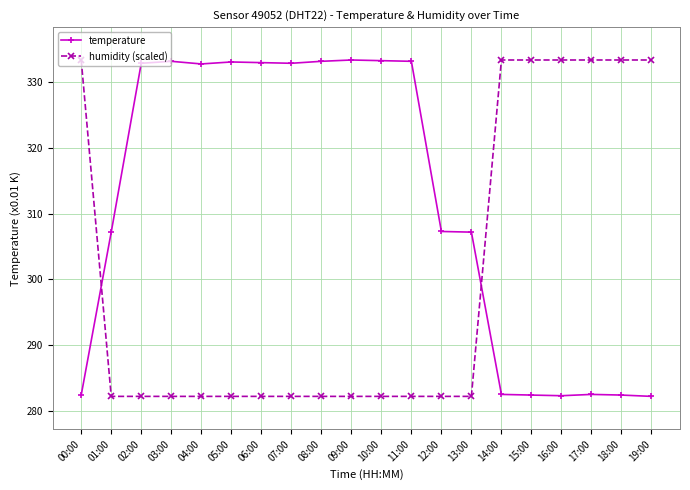

Which series ends up on top after the final intersection of humidity (scaled) and temperature?

humidity (scaled)